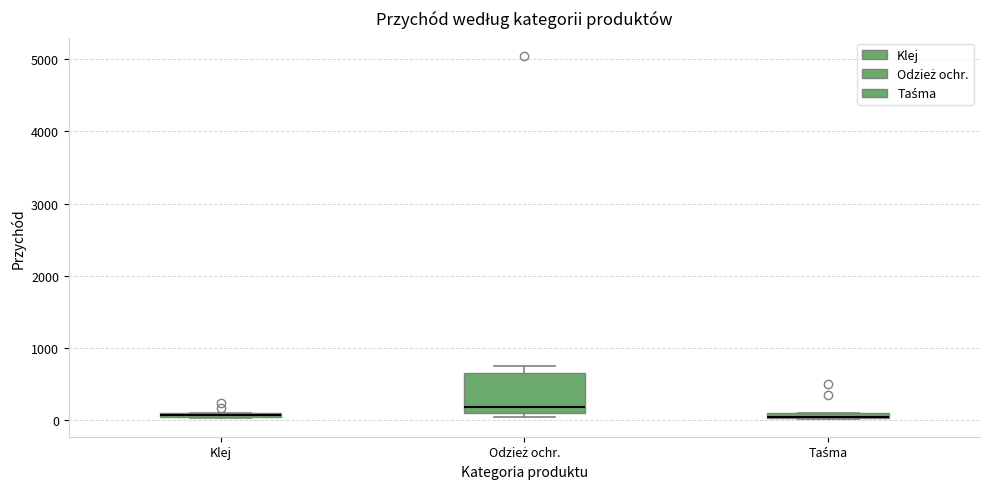

Where is the lower edge of the box for Klej on the y-axis? The values are not printed on the chart, so give them approximately, as read against the axis.

0